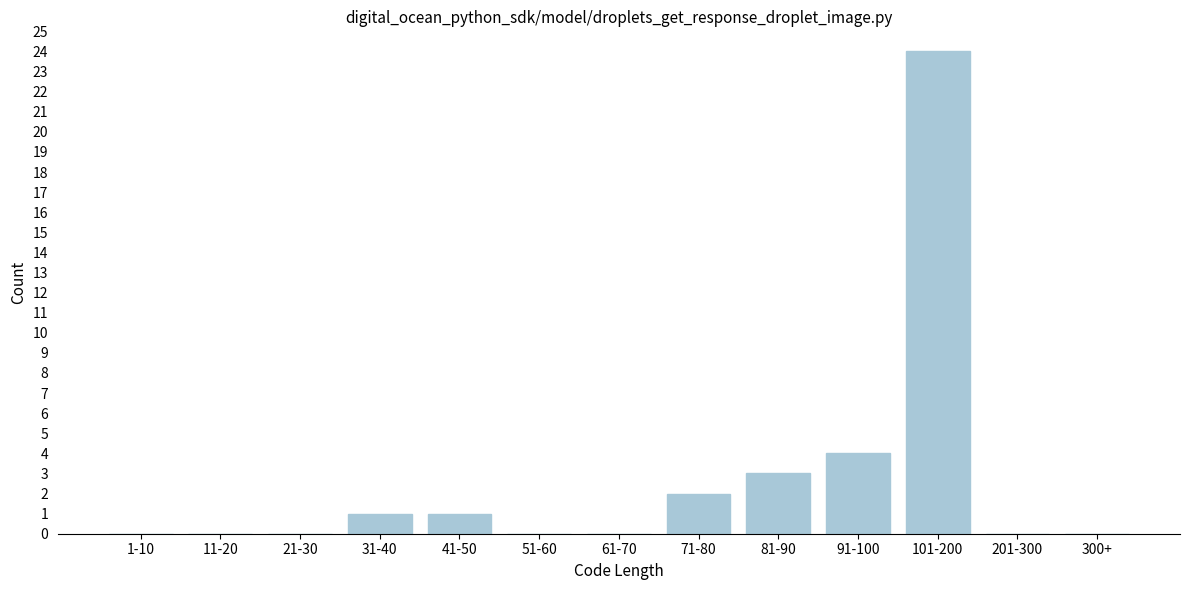

Reading right to left, list all the values displayed in this chart.

300+=0	201-300=0	101-200=24	91-100=4	81-90=3	71-80=2	61-70=0	51-60=0	41-50=1	31-40=1	21-30=0	11-20=0	1-10=0